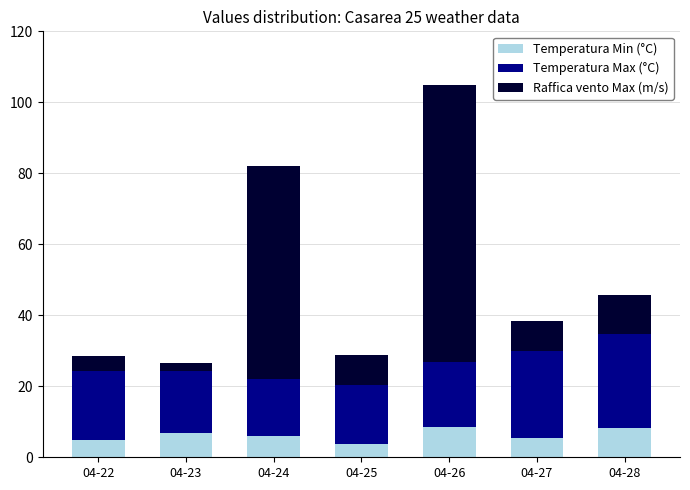

Is it true that Temperatura Min (°C) equals 11.0 at 04-23?

False